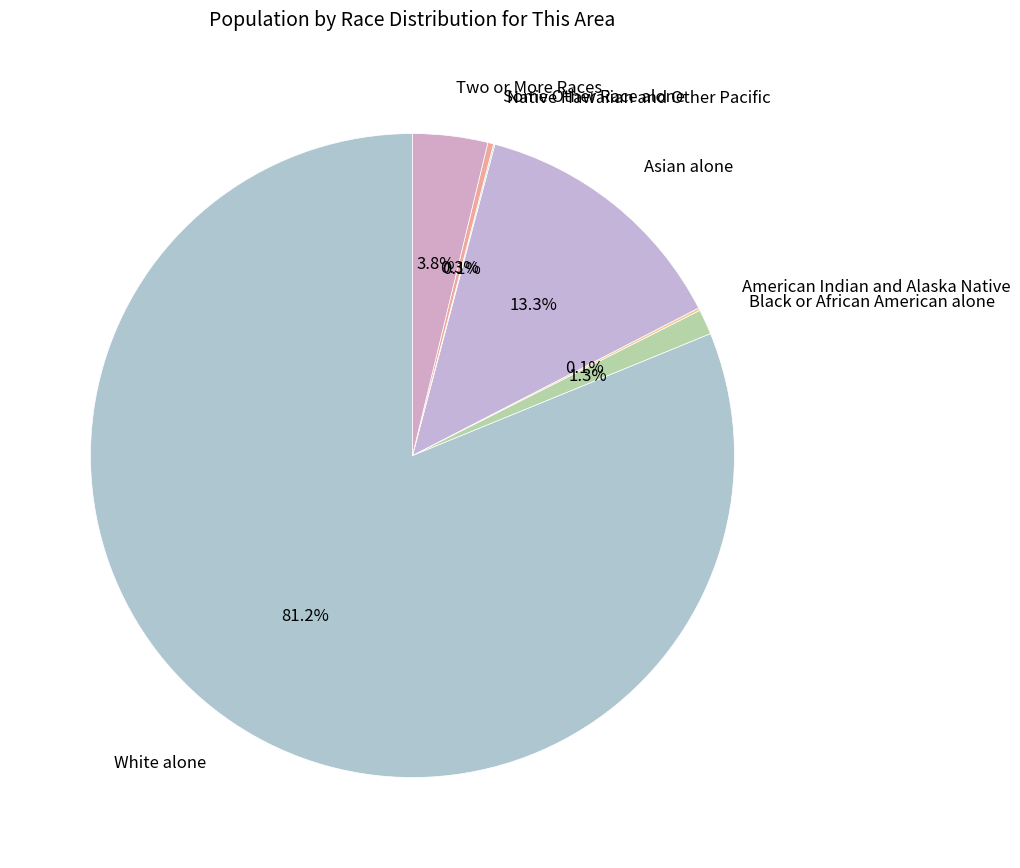

Approximately how many times larger is the value at Two or More Races compared to Some Other Race alone?

12.9